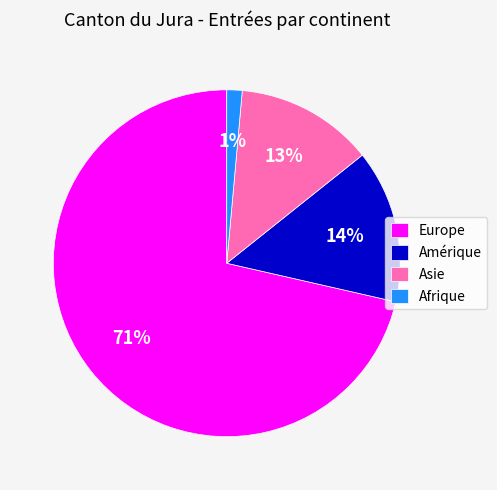

Which slice is the largest?

Europe